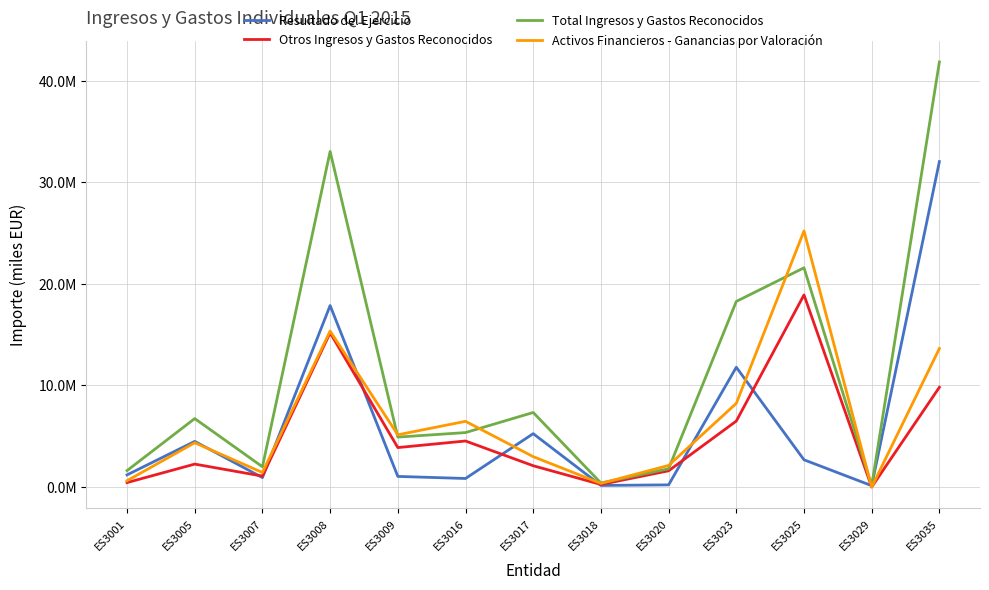

Does the chart have visible grid lines?

Yes